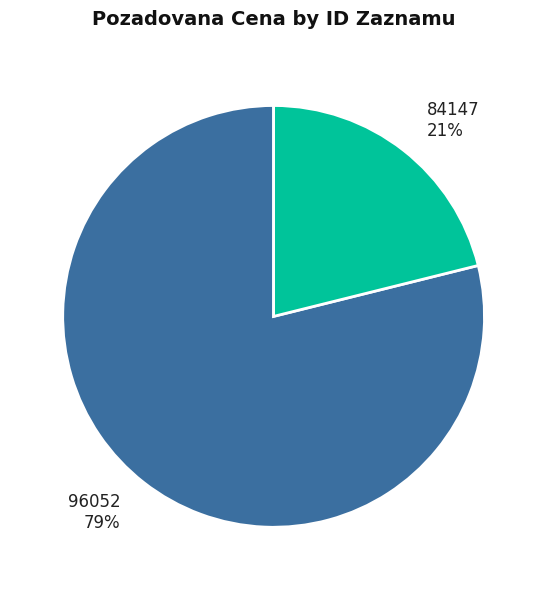

What percentage is the 96052 slice, to the nearest percent?

79%